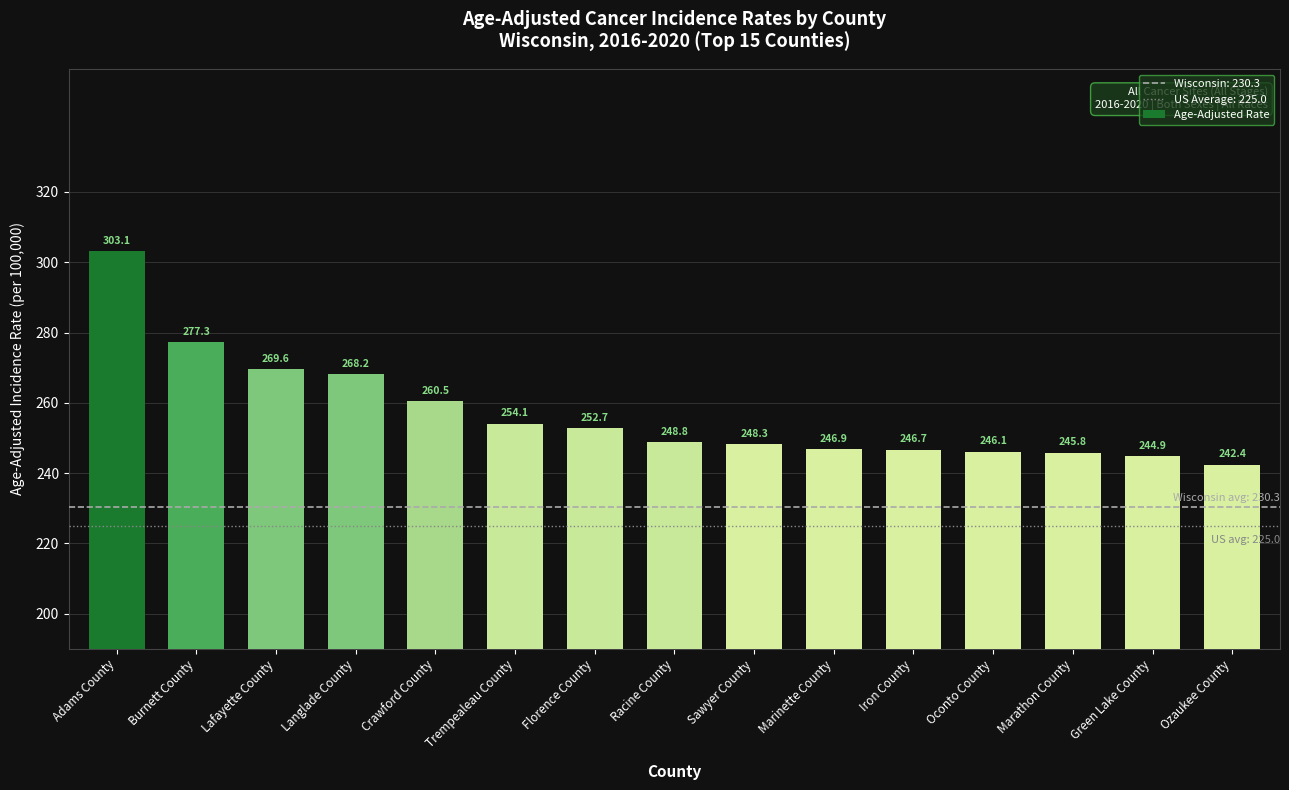

What is the average value?

257.0